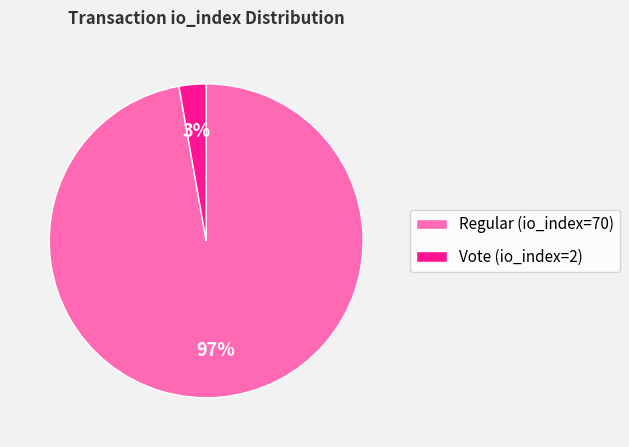

Rank the categories by value from lowest to highest.

Vote (io_index=2), Regular (io_index=70)